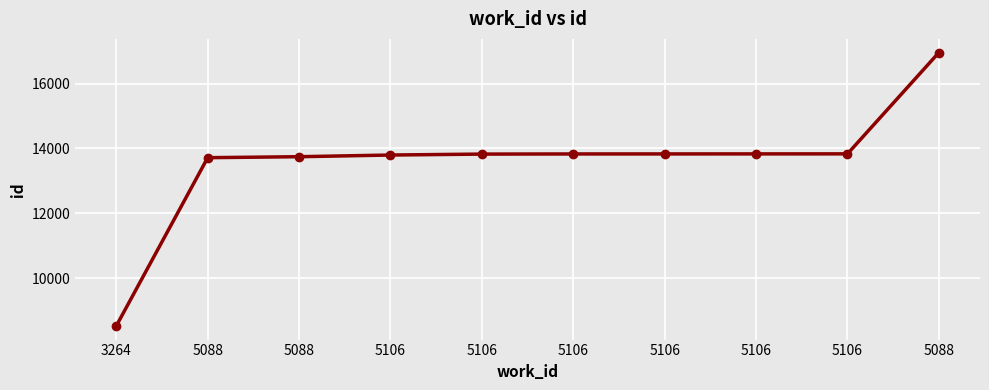

What is the sum of all values?

135891